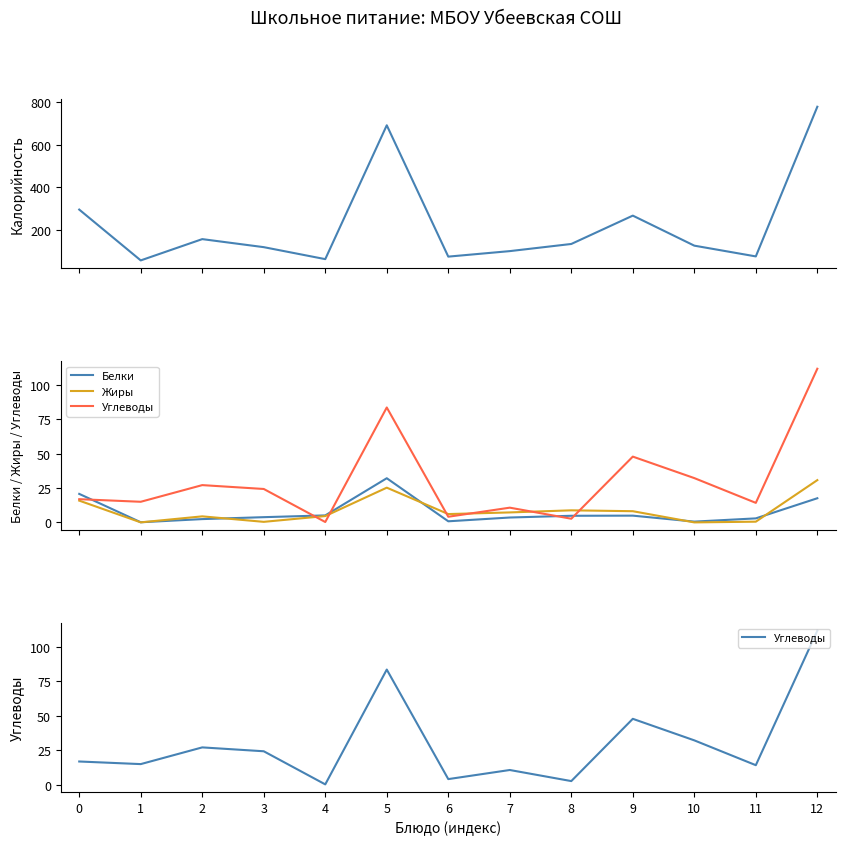

Count the number of data series in this chart.

4